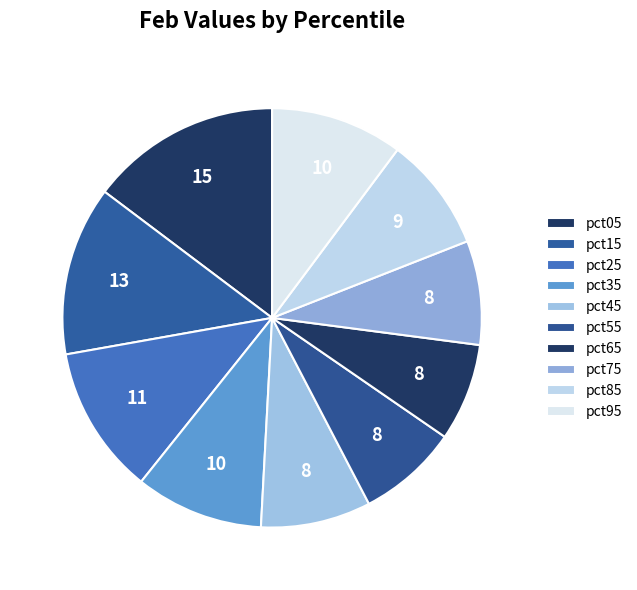

How many slices are in this pie chart?

10